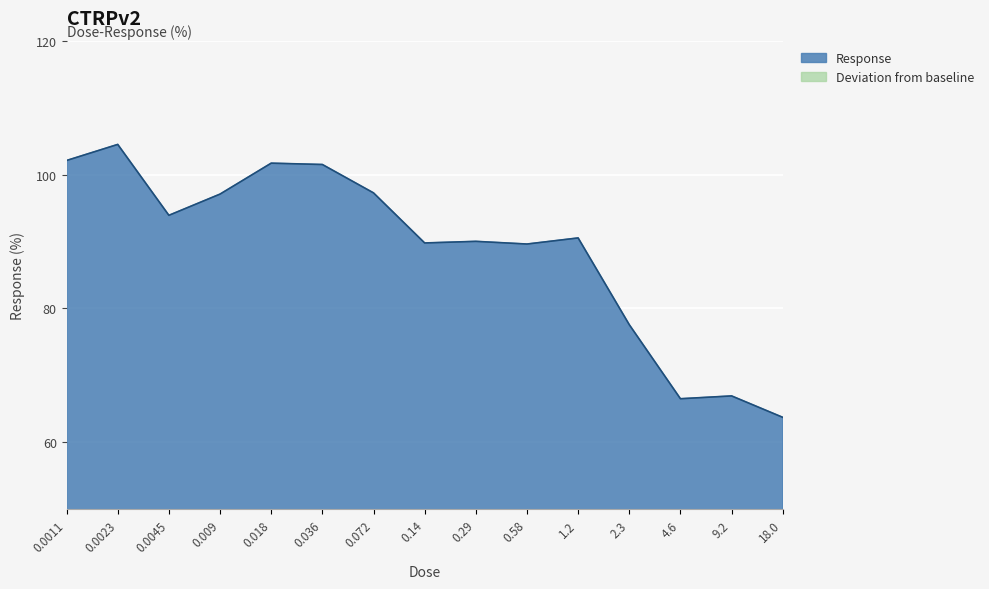

Rank the categories by value from highest to lowest.

0.0023, 0.0011, 0.018, 0.036, 0.072, 0.009, 0.0045, 1.2, 0.29, 0.14, 0.58, 2.3, 9.2, 4.6, 18.0